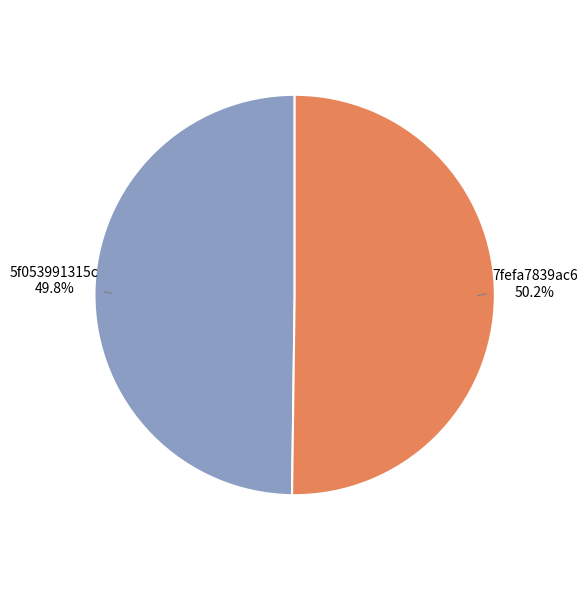

To the nearest percent, what percentage of the pie is 5f053991315c?

50%